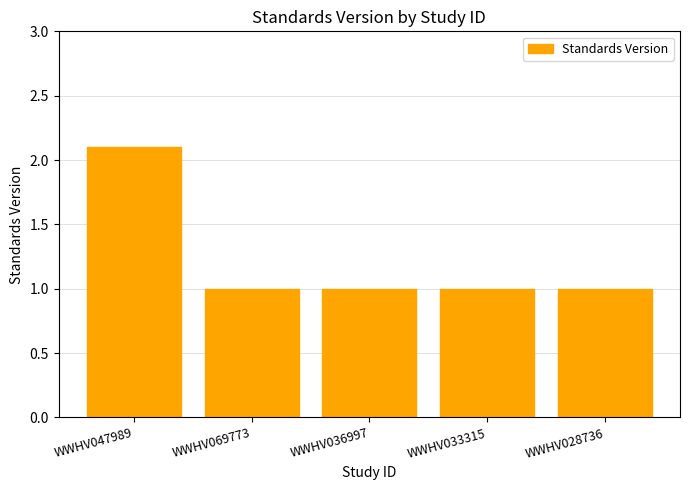

Between WWHV047989 and WWHV036997, which is larger?

WWHV047989